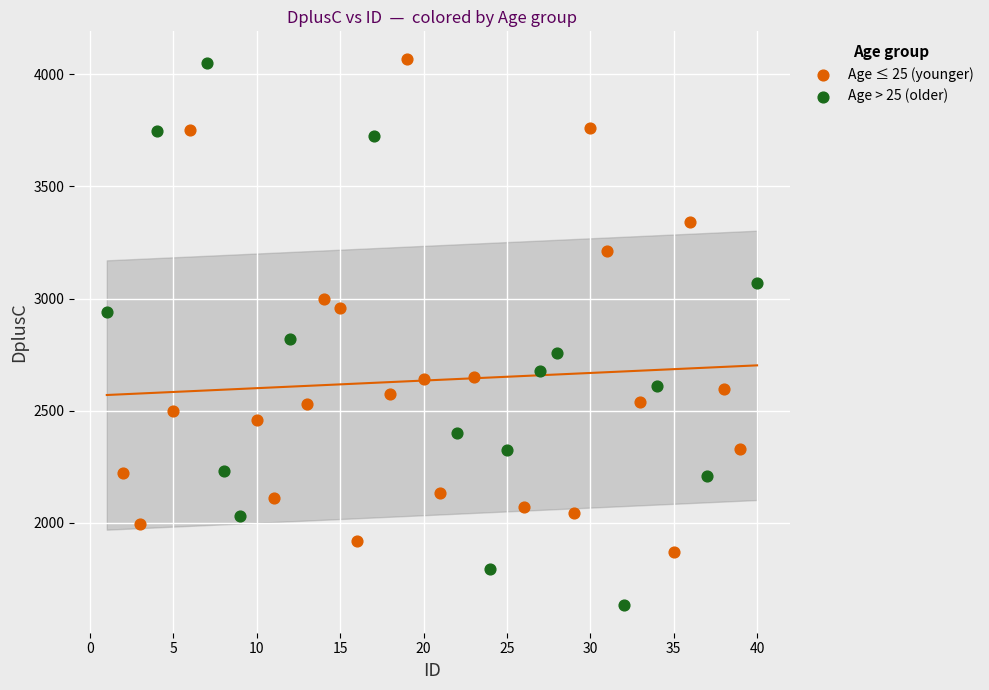

Which series has the largest Y range (max minus min)?

Age > 25 (older)